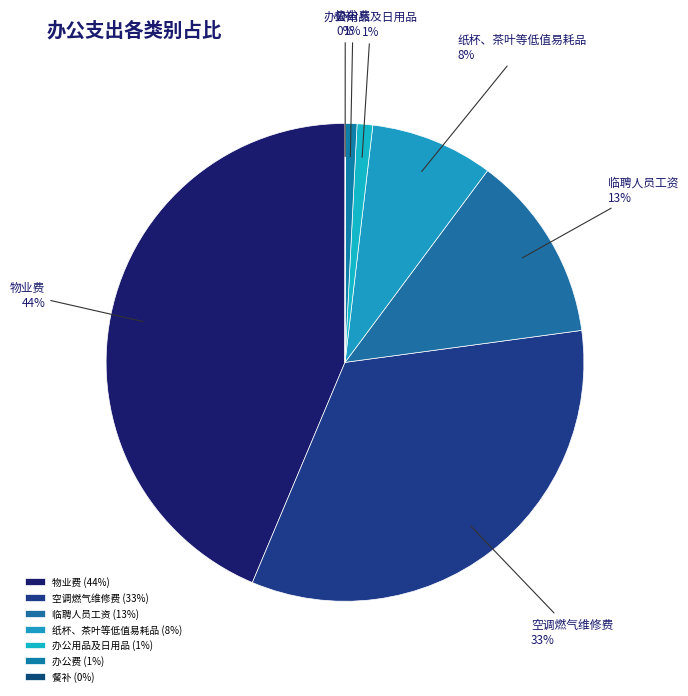

Does 办公用品及日用品 account for over 50% of the chart?

No